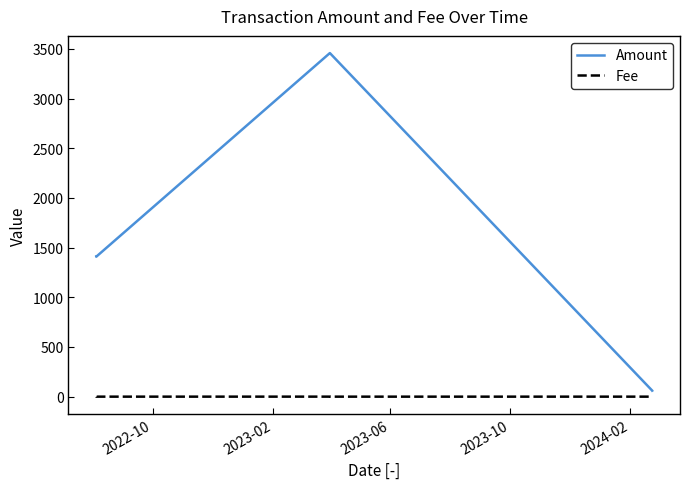

What is the difference between the maximum and second lowest values in the Amount series?

3396.9